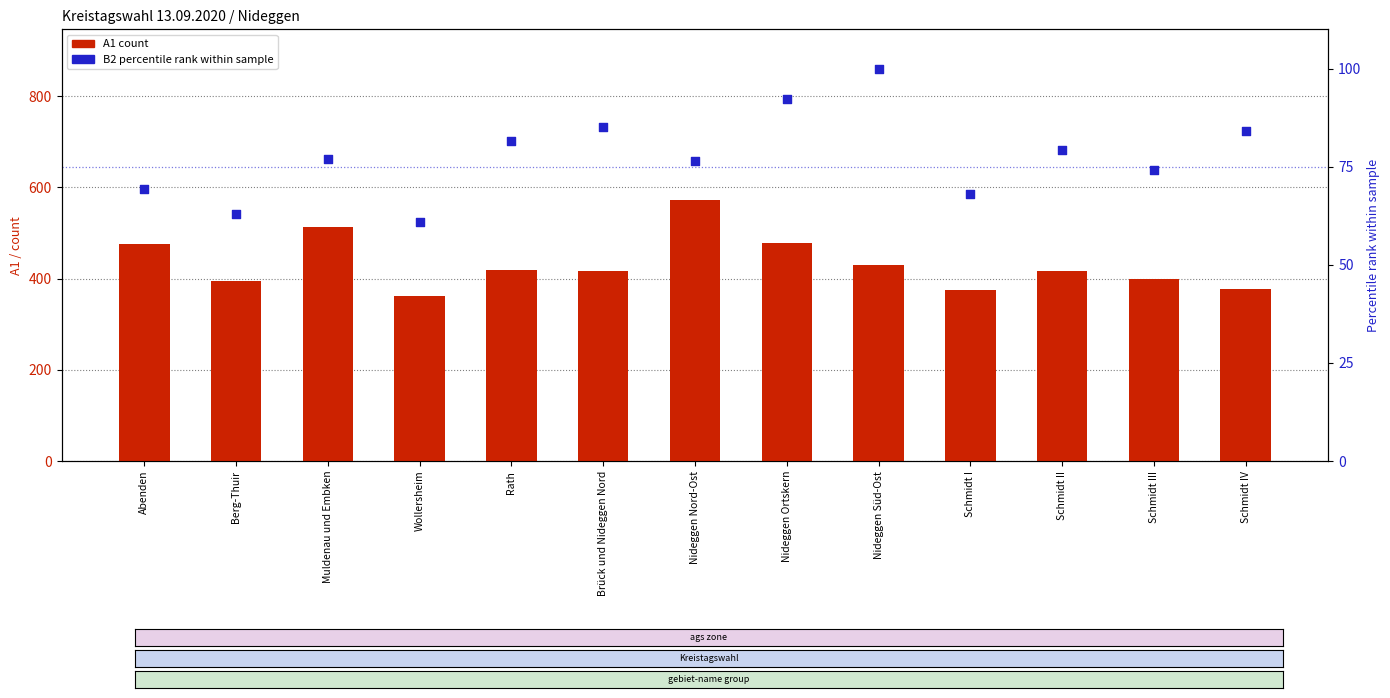

Which series has the largest Y range (max minus min)?

A1 (count)